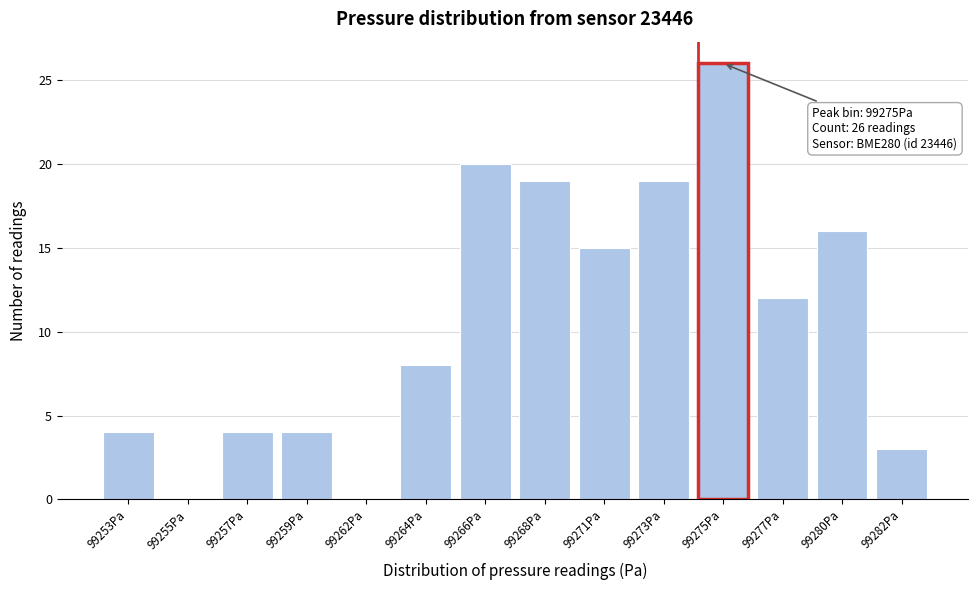

Reading left to right, transcribe all the data shown in this chart.

99253Pa=4	99255Pa=0	99257Pa=4	99259Pa=4	99262Pa=0	99264Pa=8	99266Pa=20	99268Pa=19	99271Pa=15	99273Pa=19	99275Pa=26	99277Pa=12	99280Pa=16	99282Pa=3